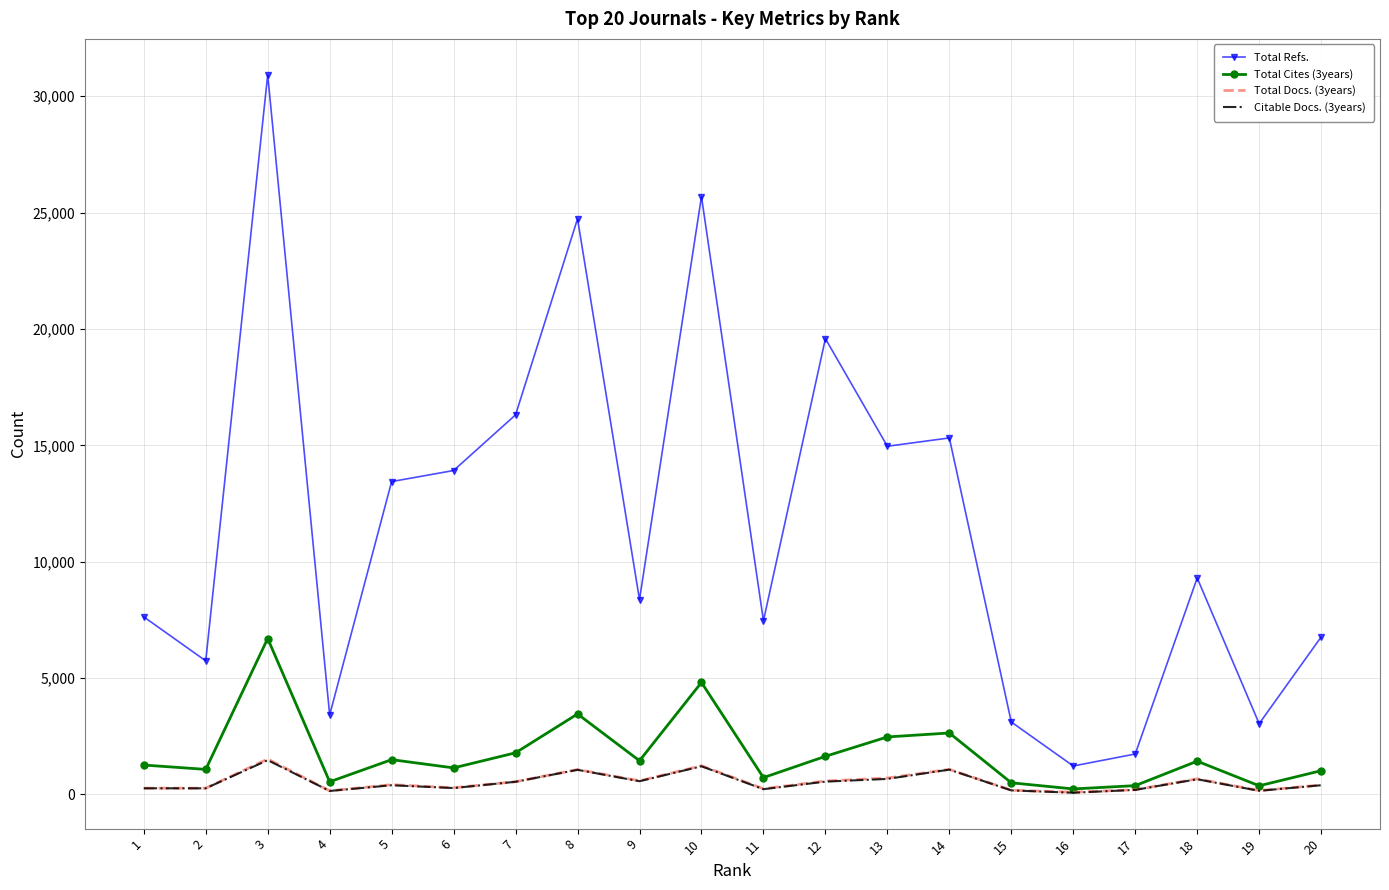

True or false: Total Docs. (3years) and Total Refs. intersect in this chart.

False